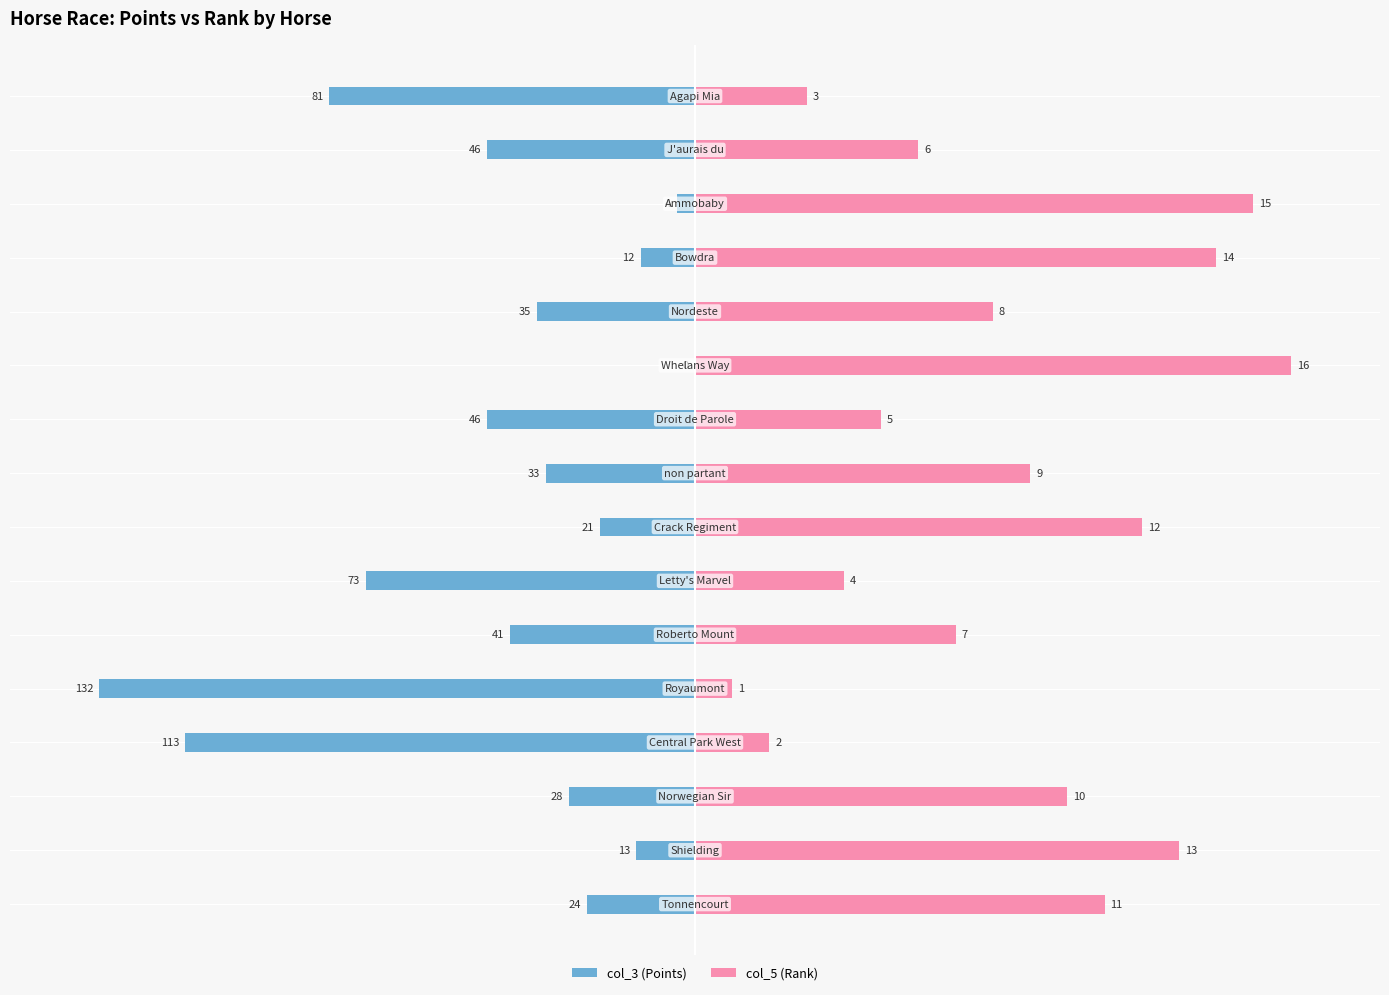

How many groups of bars are there?

16